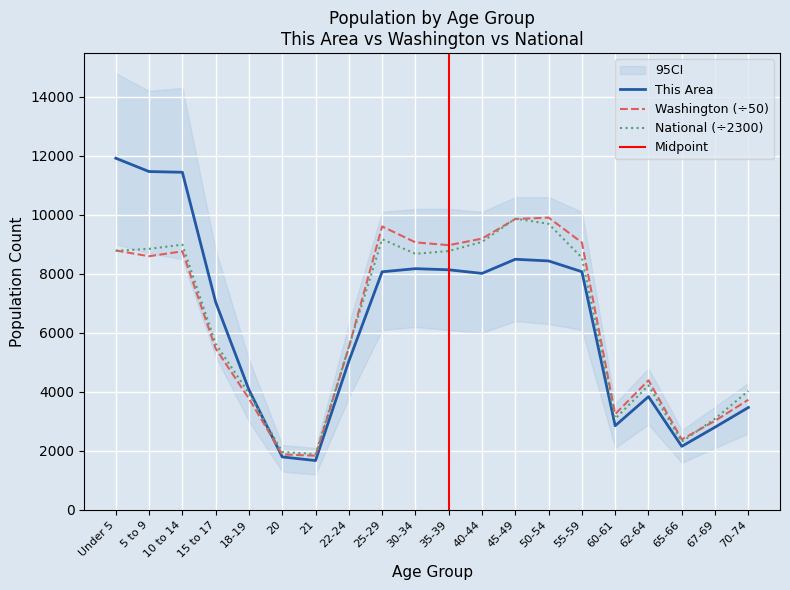

Which label corresponds to the smallest value in the chart?

21